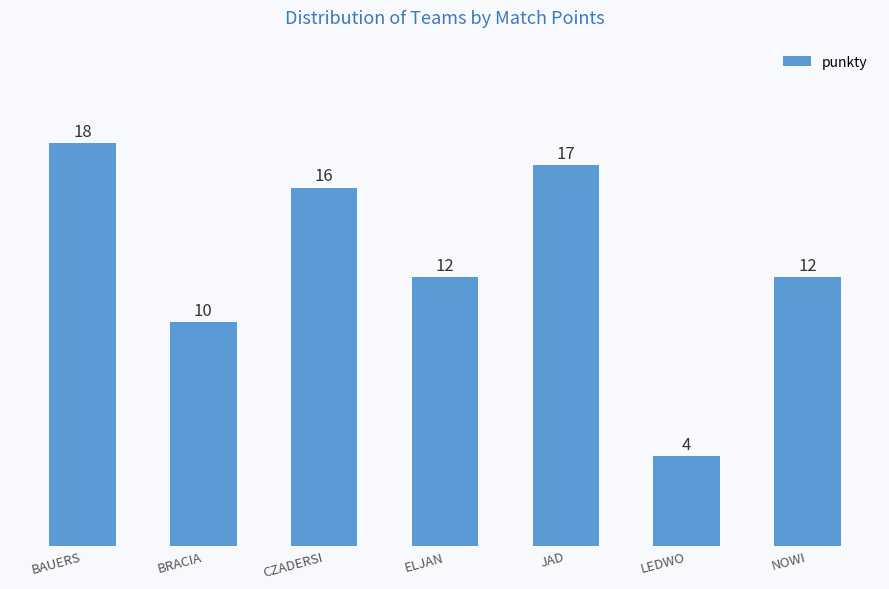

What is the change in value from BAUERS to ELJAN?

-6